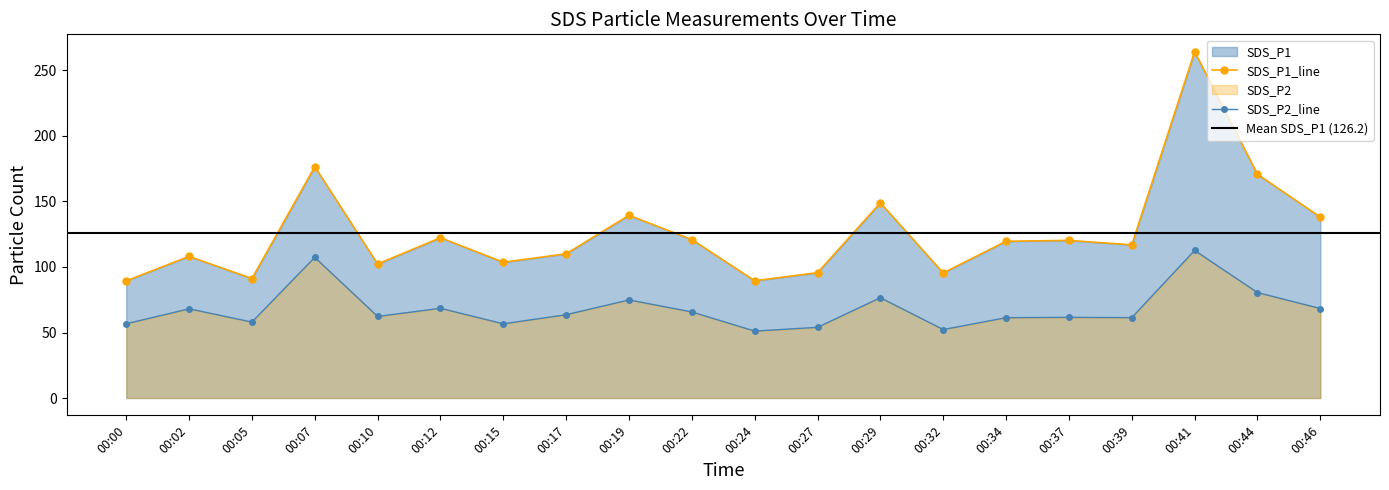

Where is the first local maximum for SDS_P1?

00:02